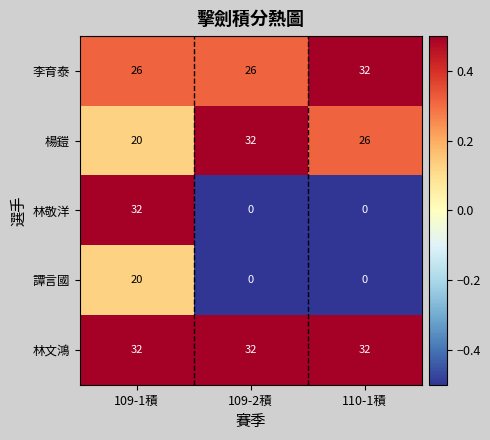

What is the sum of all 林文鴻 values?

96